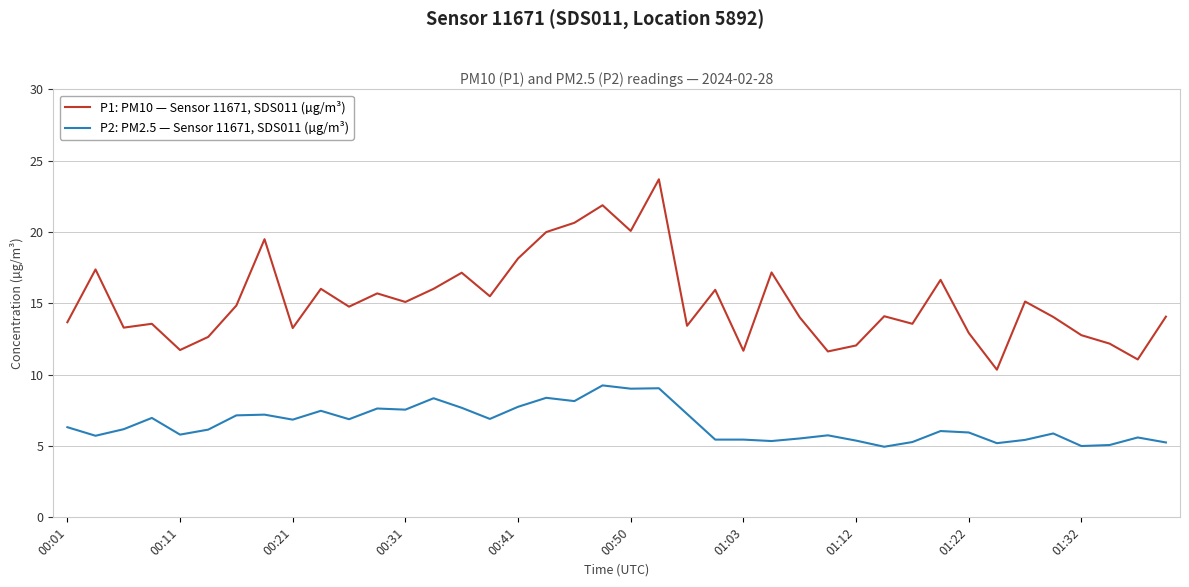

Which series has the largest range (max minus min)?

P1: PM10 — Sensor 11671, SDS011 (µg/m³)